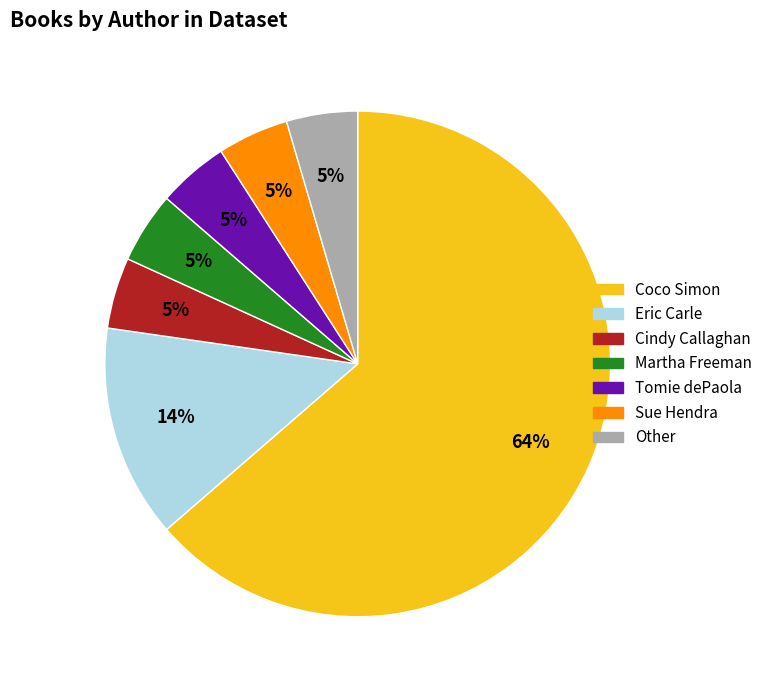

Which slice is the largest?

Coco Simon